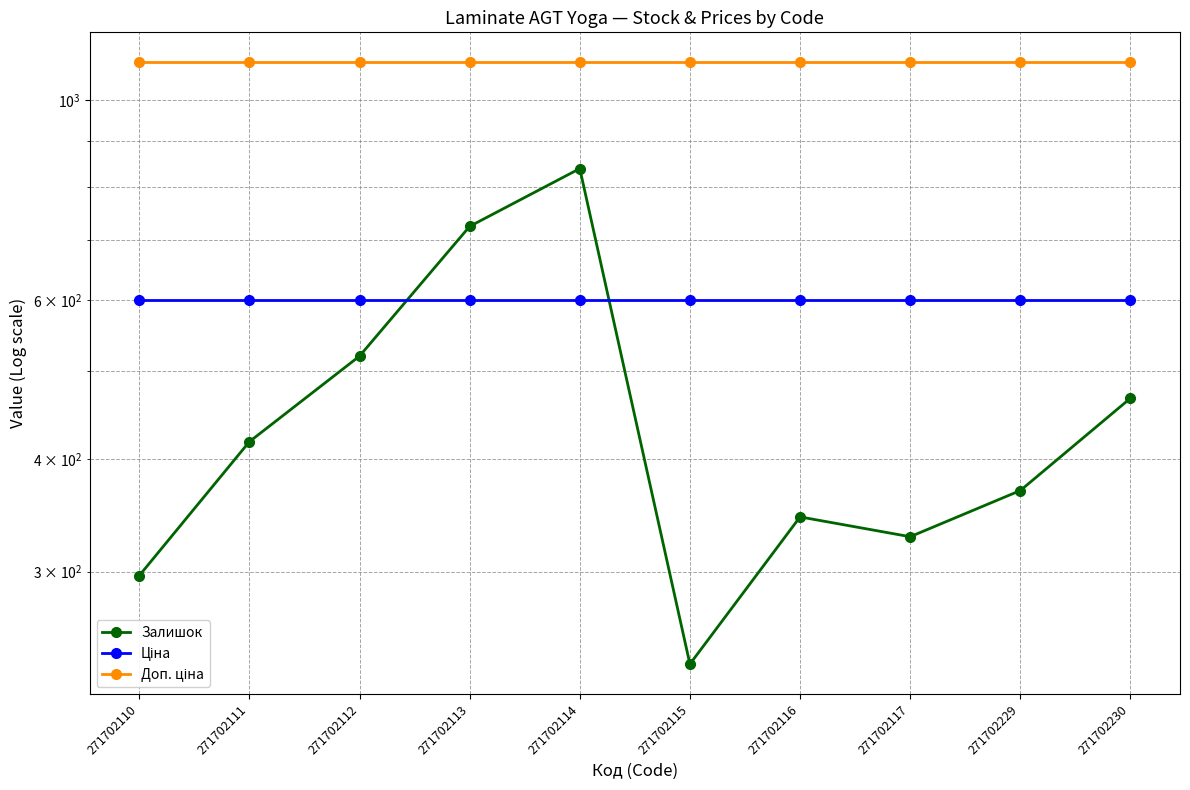

What are all the series names shown in the legend?

Залишок, Ціна, Доп. ціна